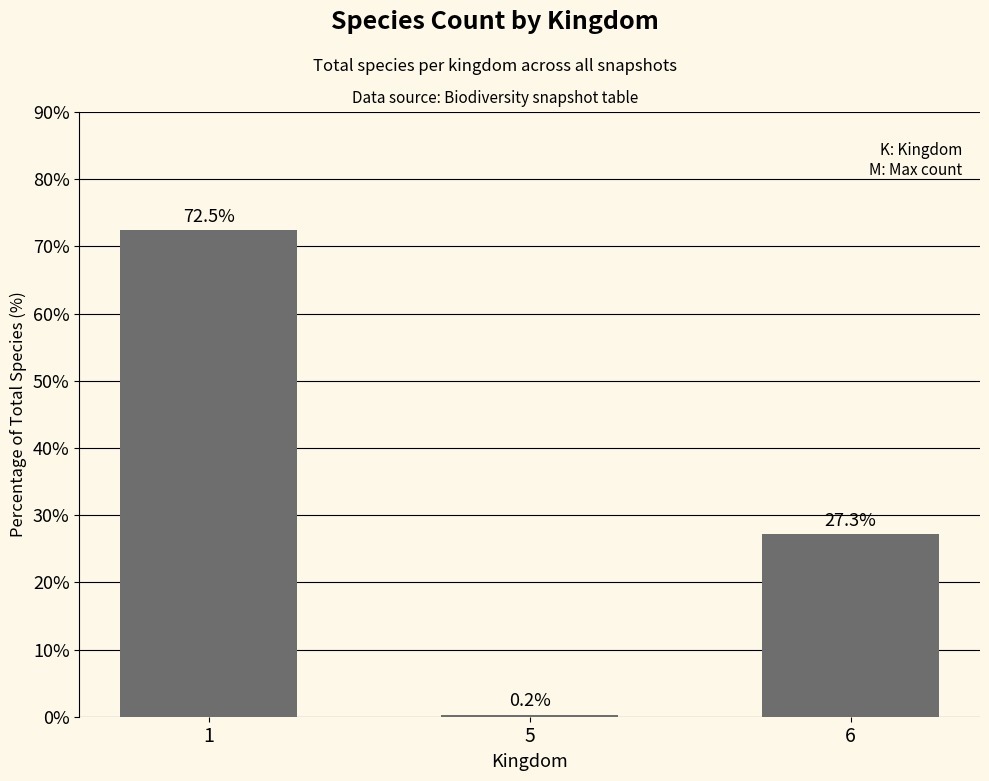

What is the sum of the values at 1 and 6?

99.8